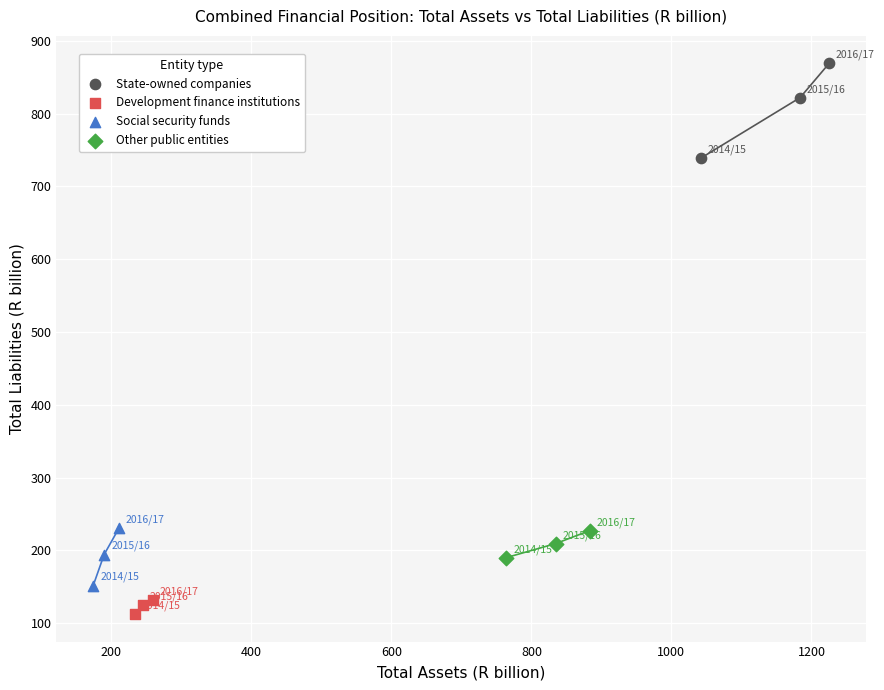

Which series contains the highest Y value?

State-owned companies